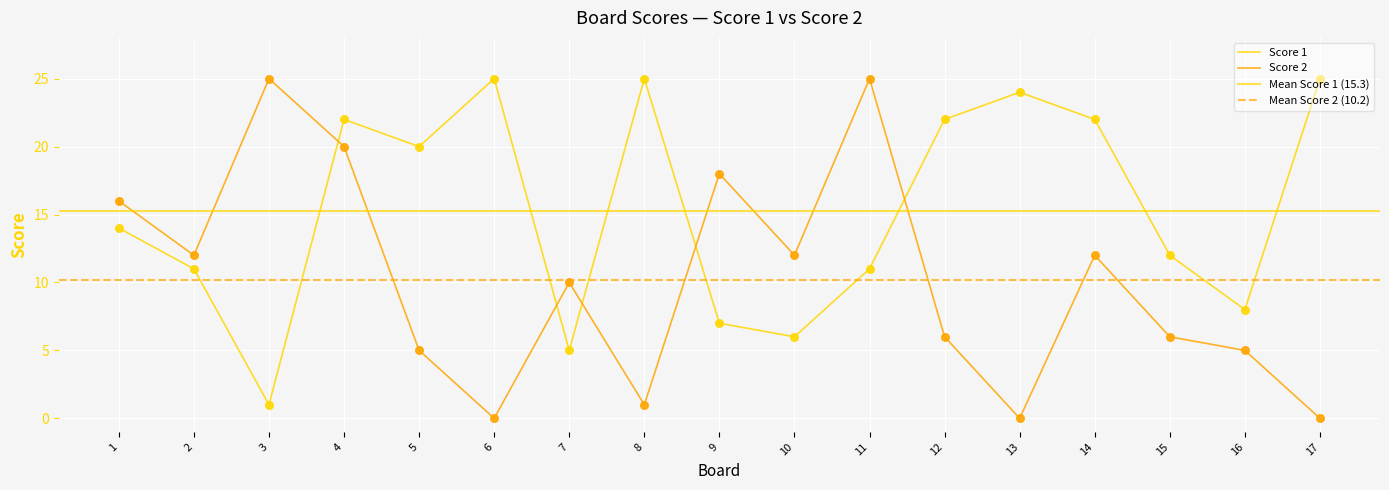

Which series contains the lowest Y value?

Score 2